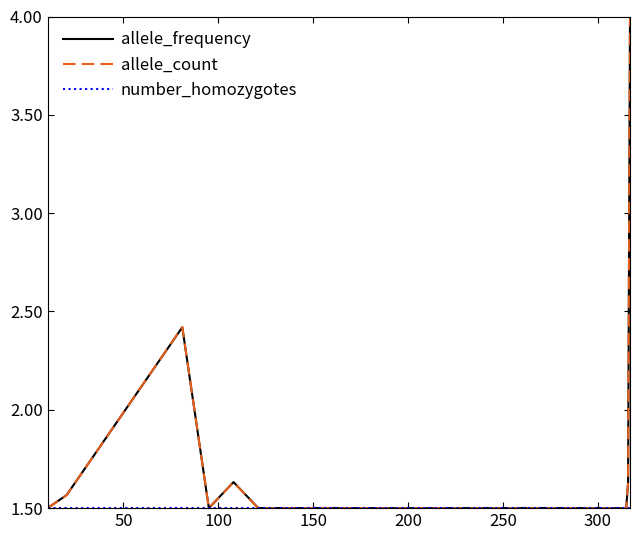

What is the minimum value for allele_frequency?

1.5